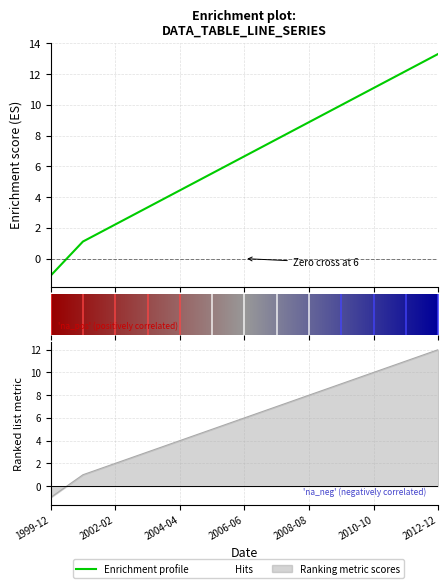

True or false: col_2 has more than 1 interior local peaks.

False